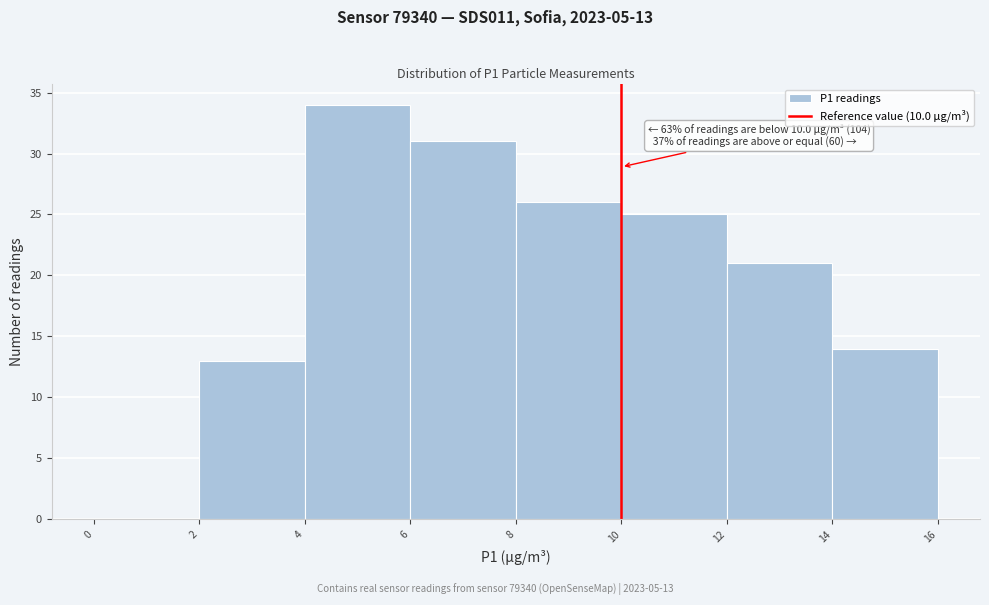

Over which range of the x-axis is the bar tallest?

4 to 6